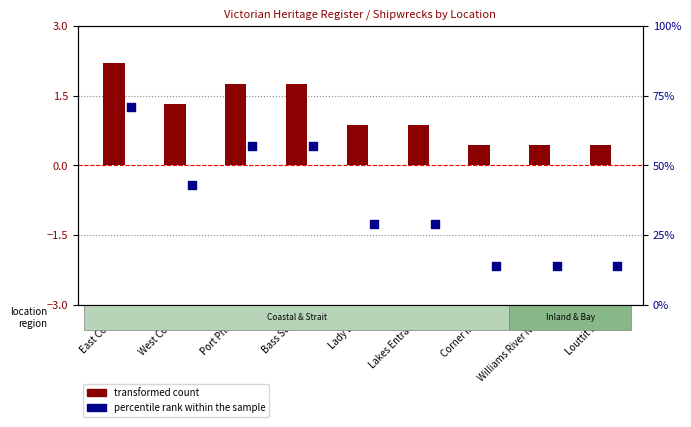

At which category is the sum across all series the highest?

East Coast